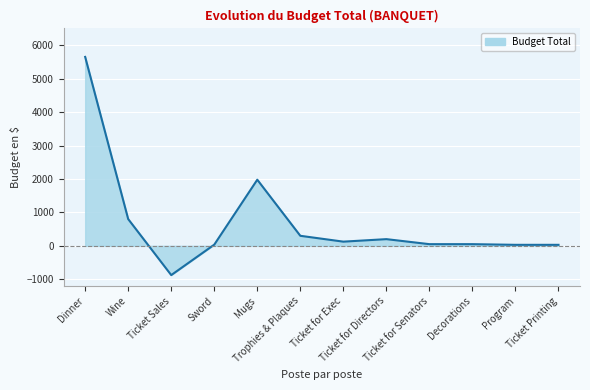

What is the smallest value displayed?

-875.0